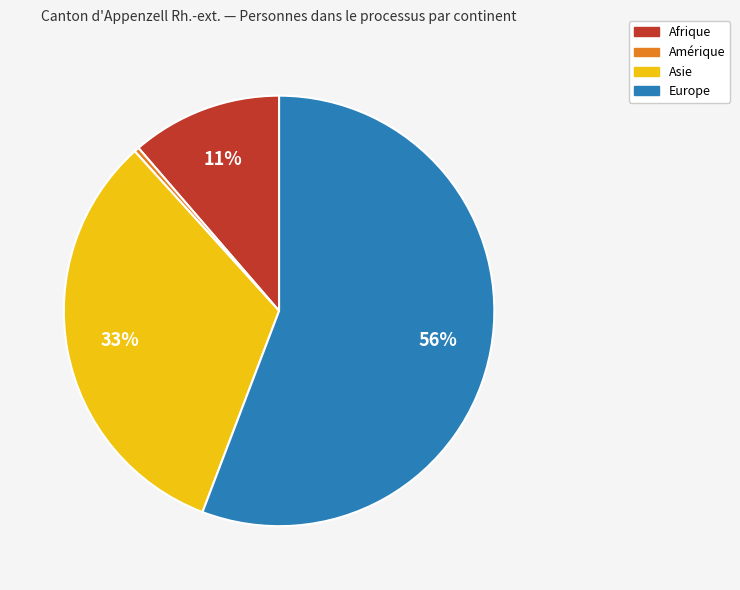

Is there a majority slice in this chart?

Yes